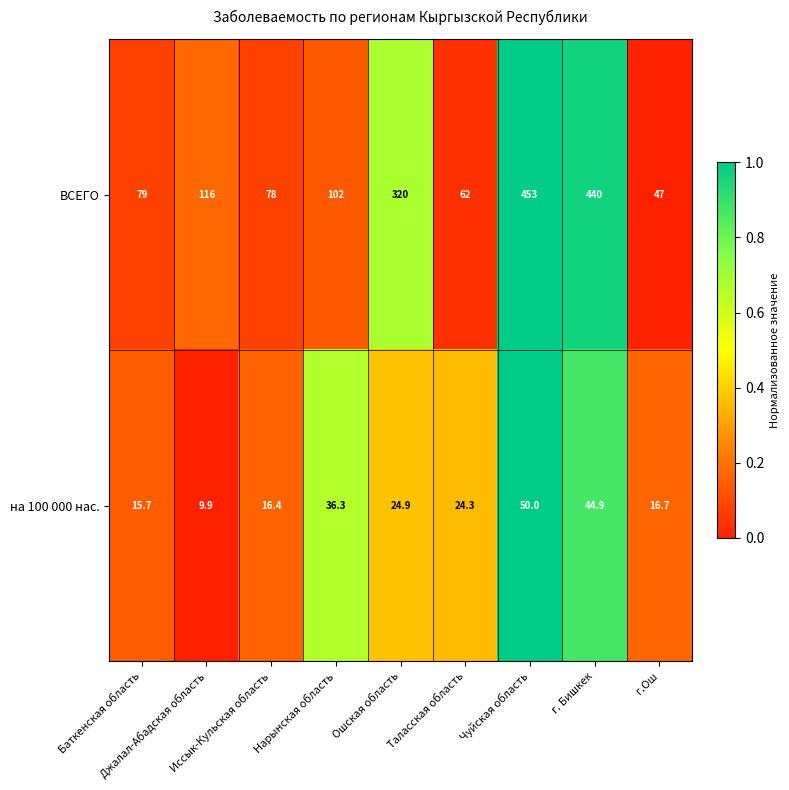

Which series has the widest spread of values?

ВСЕГО